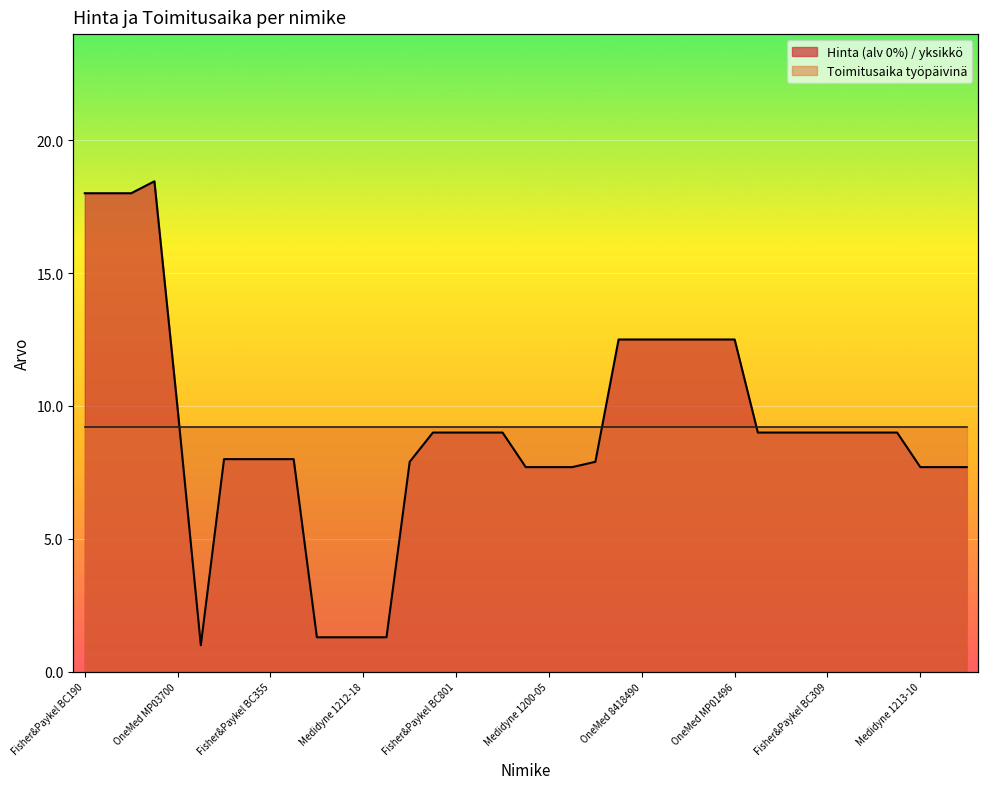

Between Medidyne 1214-10 and Medidyne 1212-15, which is larger?

Medidyne 1214-10